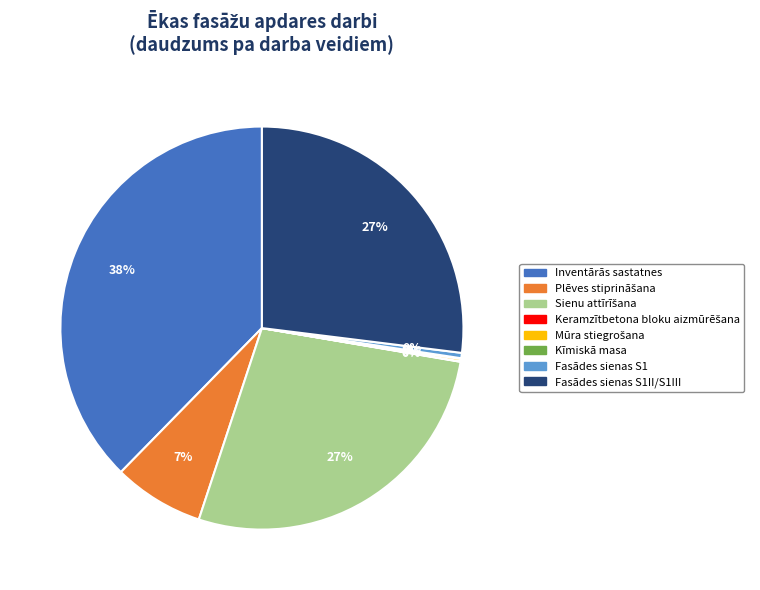

To the nearest percent, what is the average slice percentage?

12%